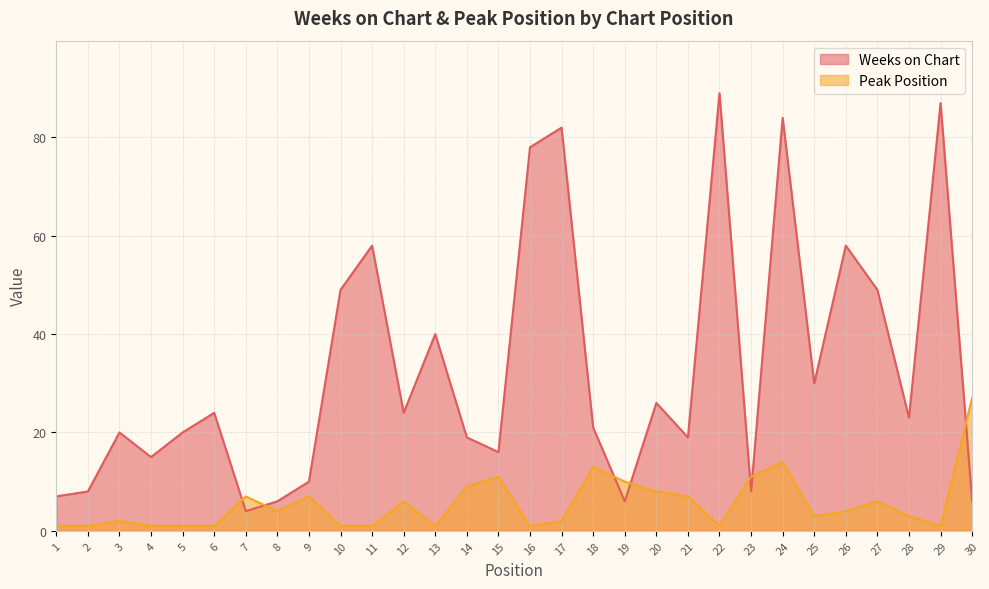

Where does the Peak Position series first go above 4?

7